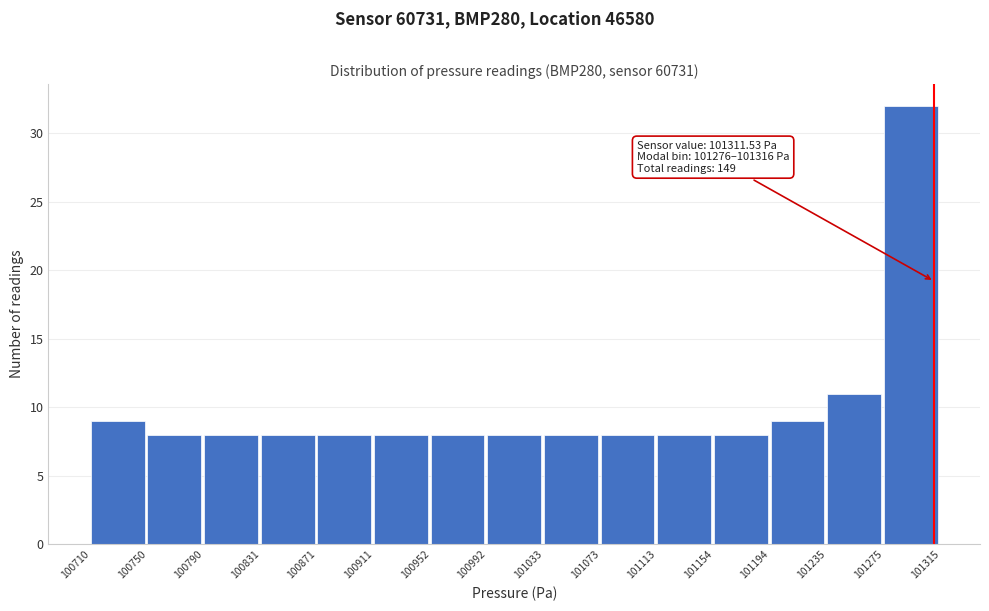

Which range on the x-axis has the tallest bar?

101275 to 101315